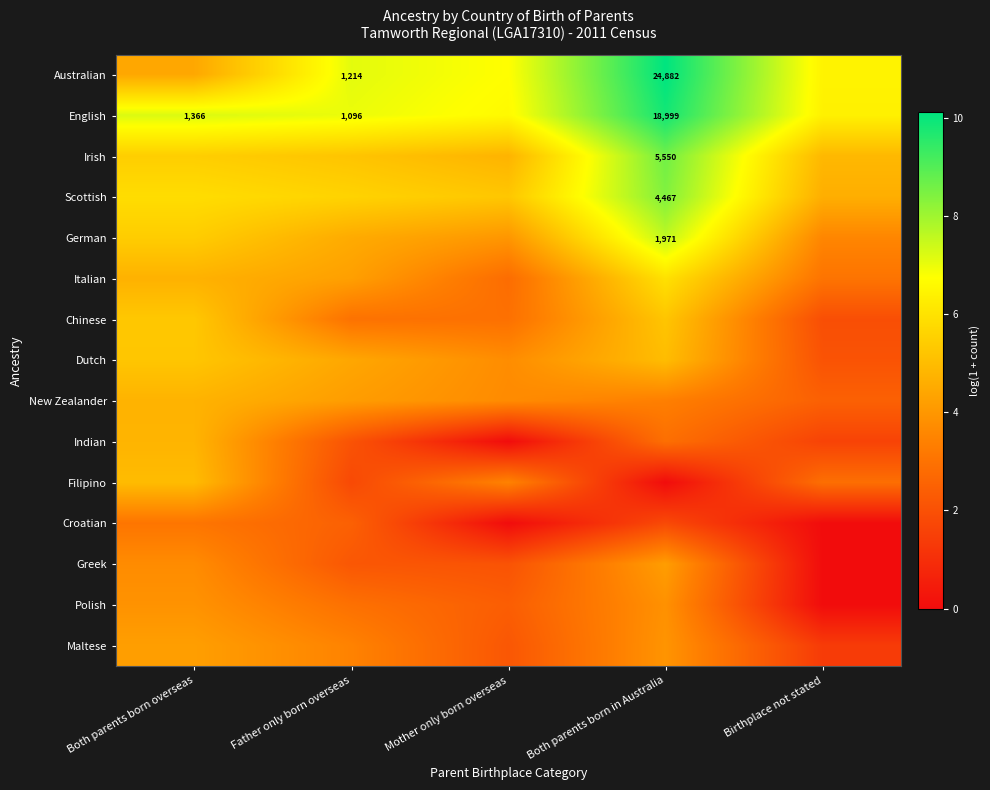

Between Both parents born in Australia and Both parents born overseas, which is larger?

Both parents born in Australia